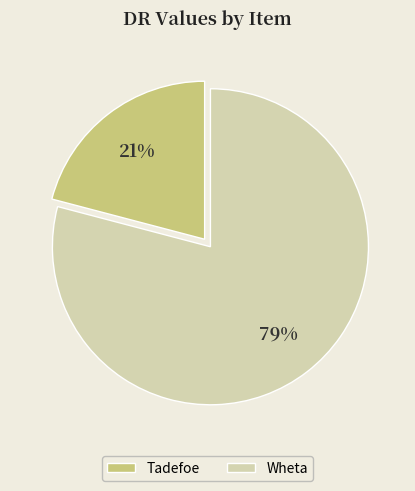

Which has a higher value, Tadefoe or Wheta?

Wheta